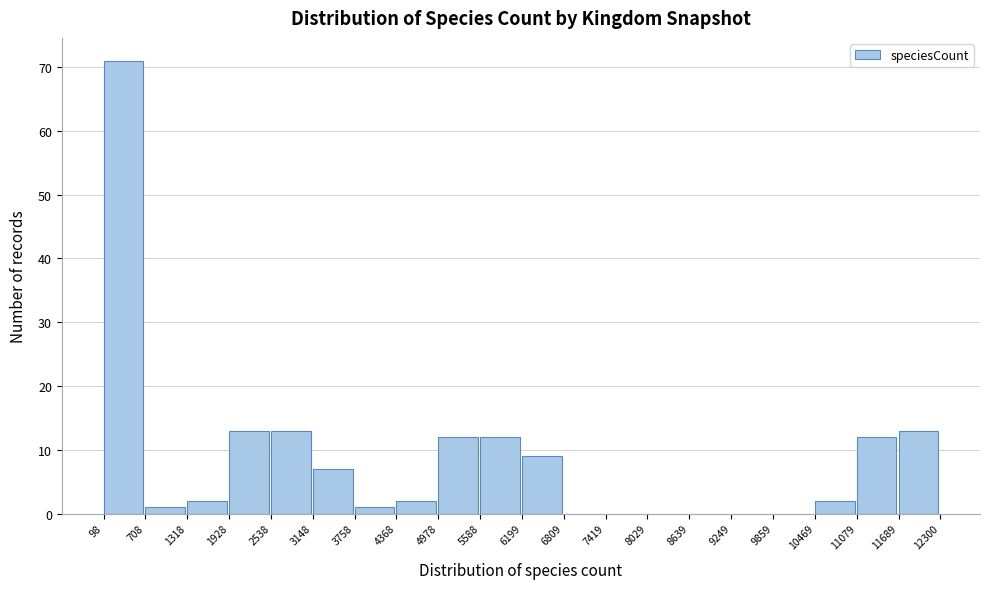

Over which range of the x-axis is the bar tallest?

98 to 708